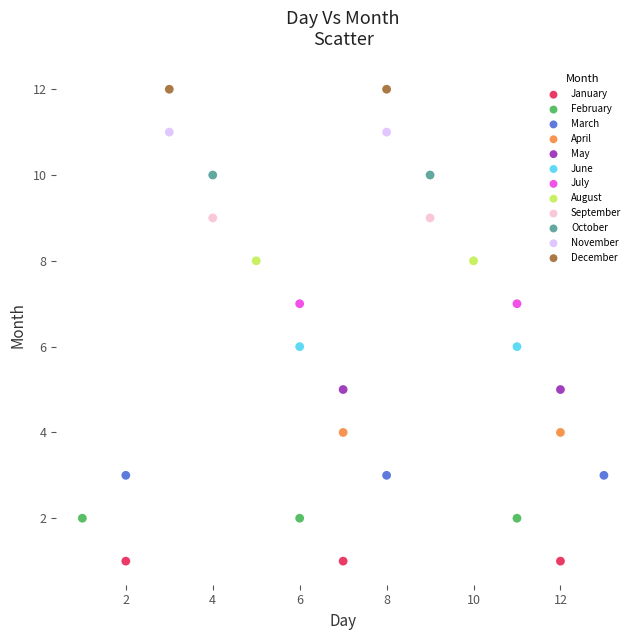

What are all the series names shown in the legend?

January, February, March, April, May, June, July, August, September, October, November, December